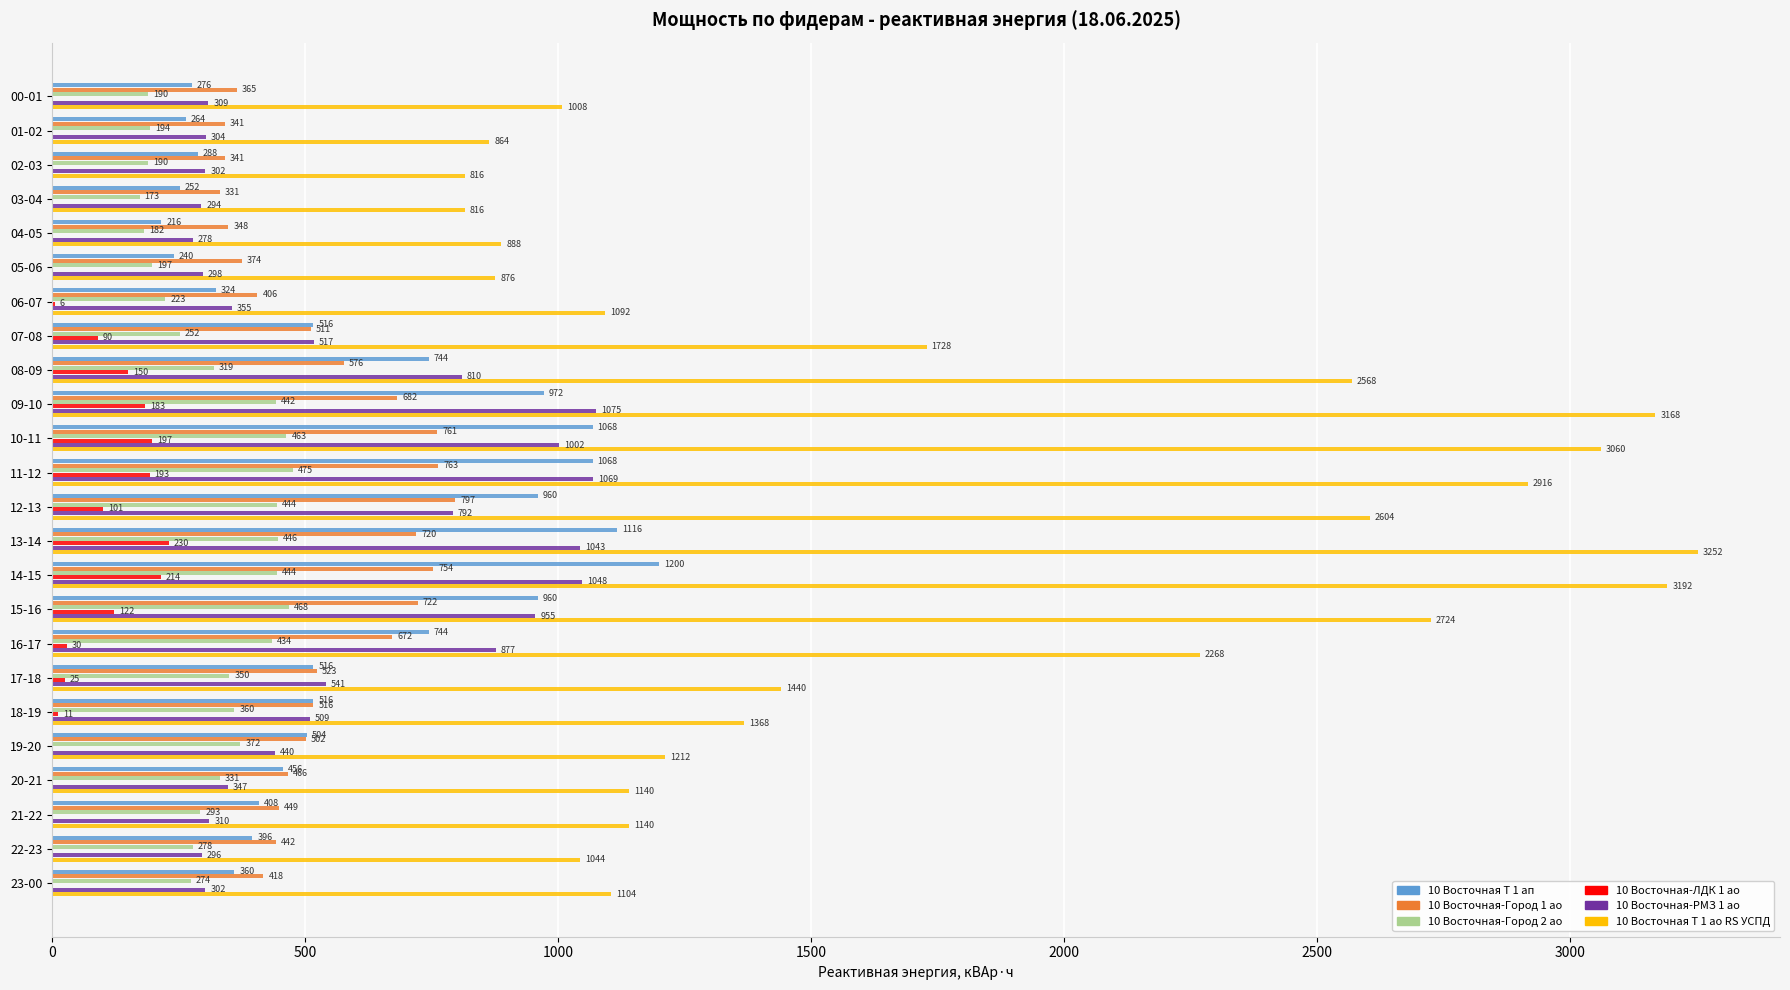

At which label is 10 Восточная-Город 2 ао closest to 324?

08-09